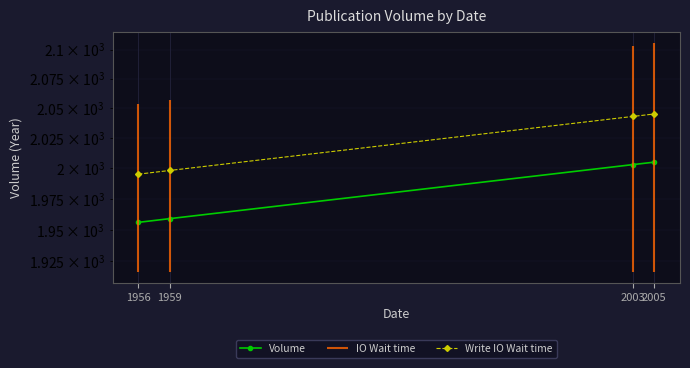

What is the sum of all Volume values?

7923.0